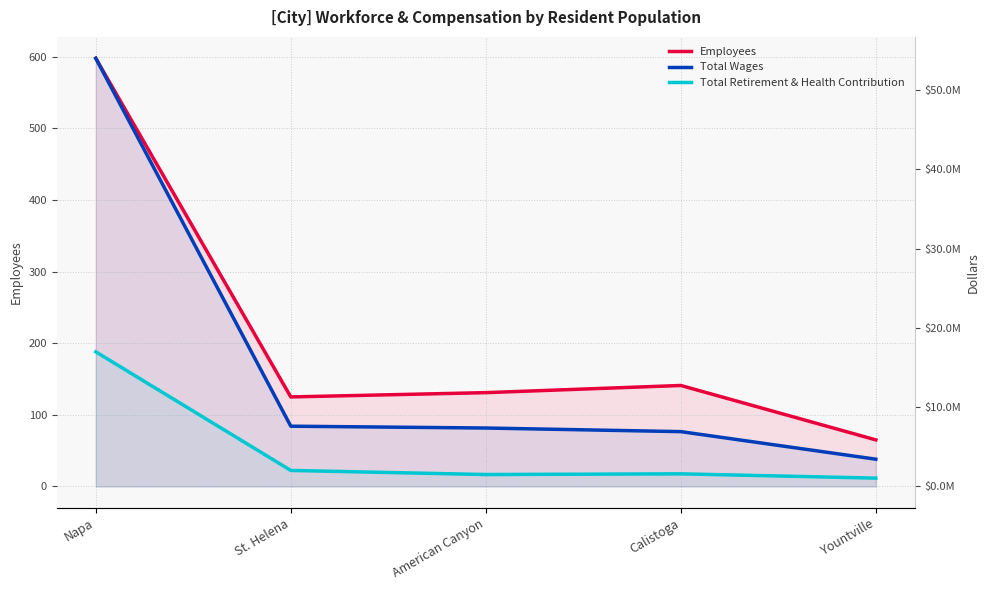

List the series in order of their peak value, lowest first.

Employees, Total Retirement & Health Contribution, Total Wages